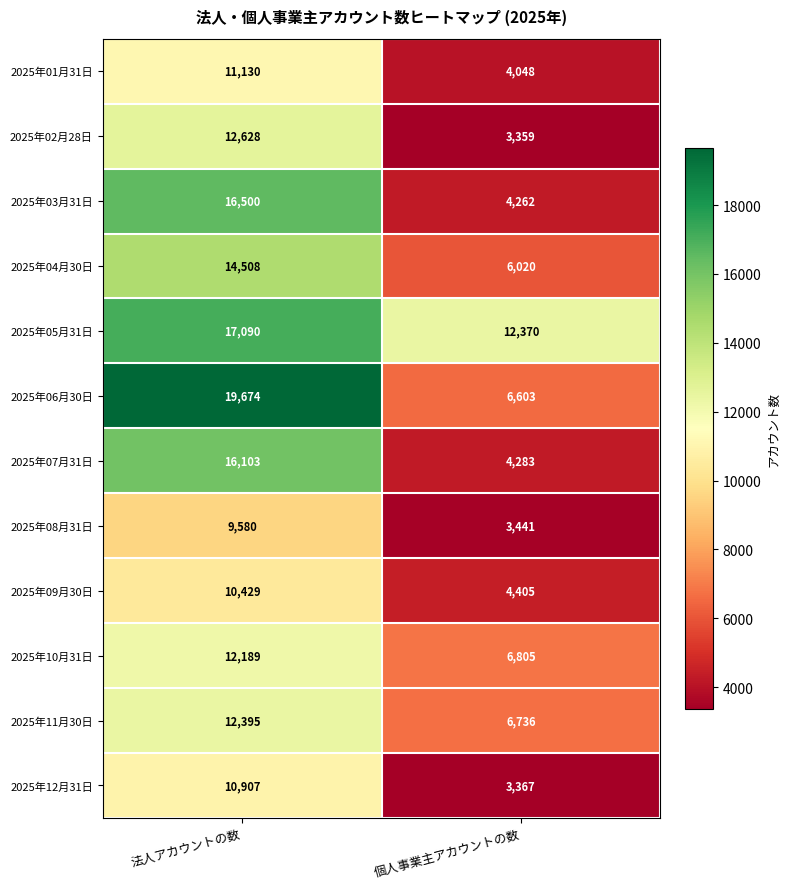

The value of 2025年09月30日 at 個人事業主アカウントの数 is 1465. True or false?

False